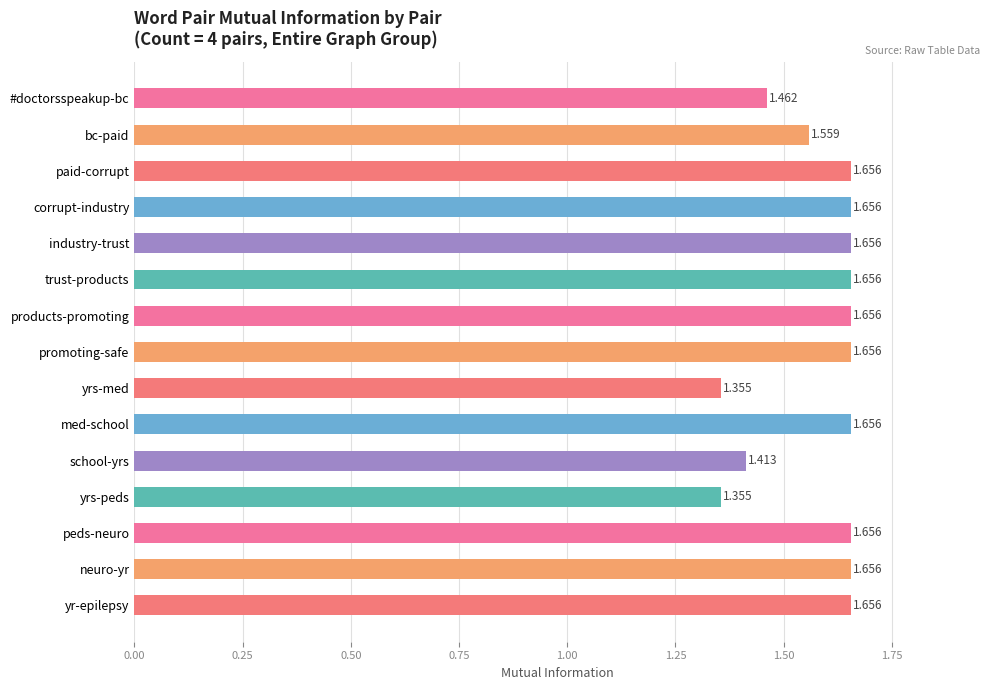

Between yrs-med and school-yrs, which is larger?

school-yrs